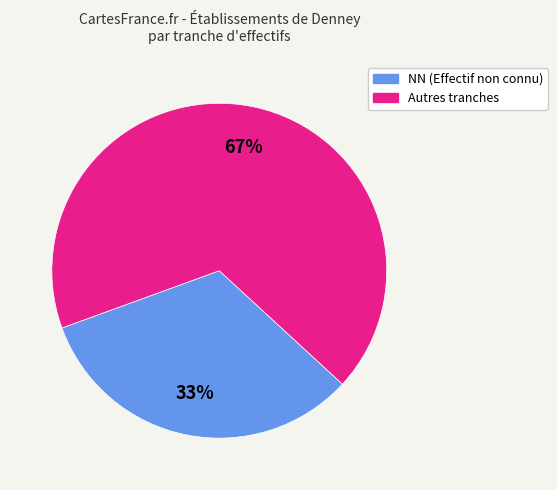

To the nearest percent, what is the average slice percentage?

50%